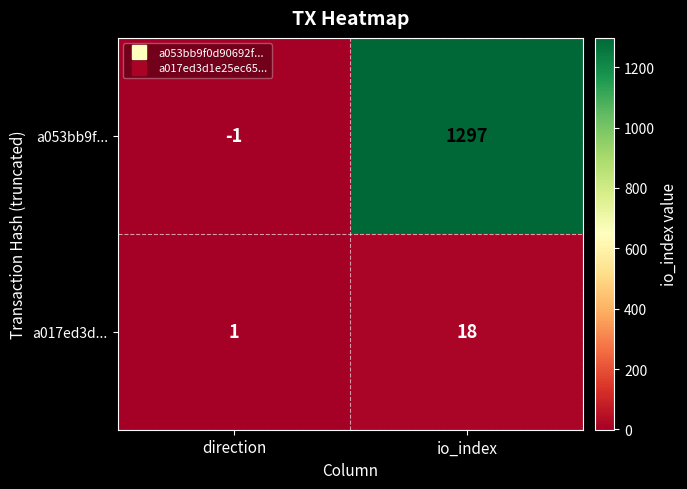

What is the average value of the a017ed3d... series?

10